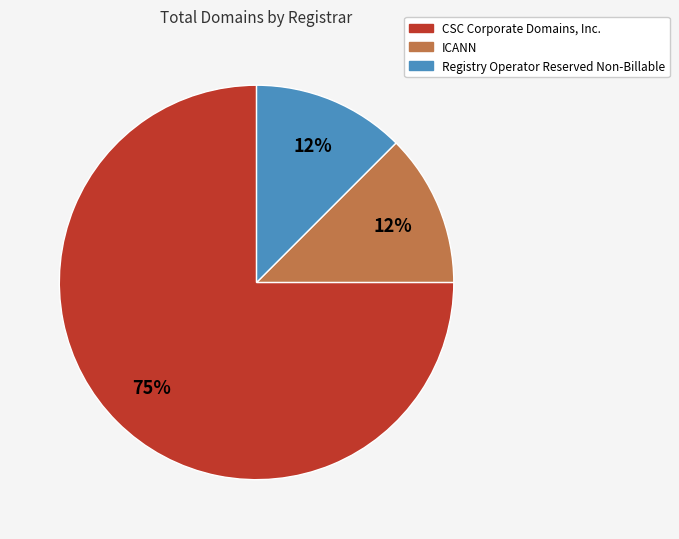

Is there a majority slice in this chart?

Yes